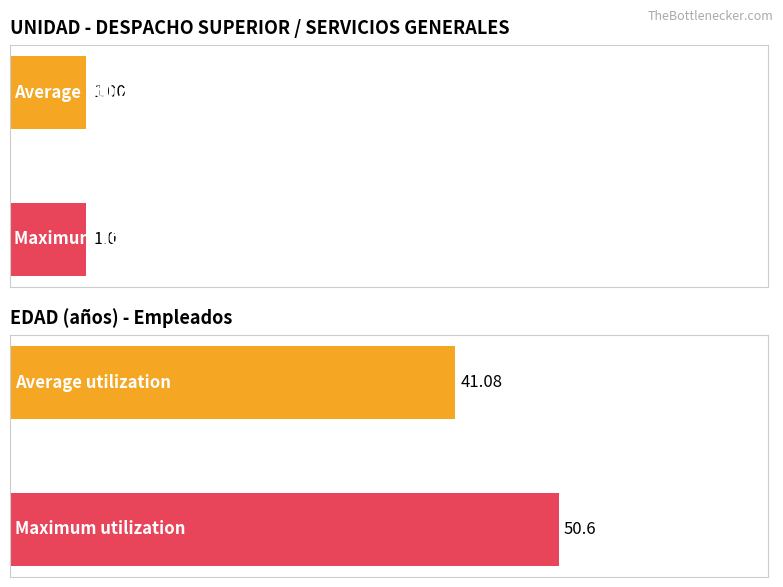

Is it true that EDAD equals -16.7 at LOPEZ CARRERA?

False